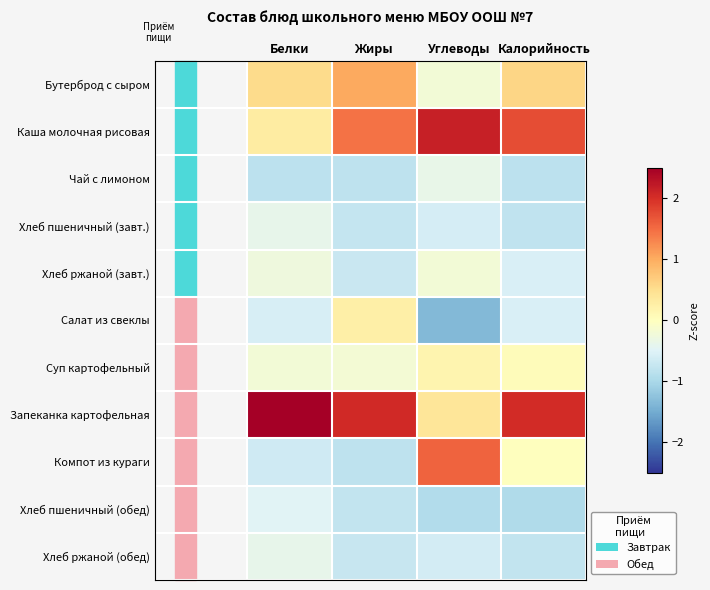

Which series has the largest total across all categories?

Запеканка картофельная